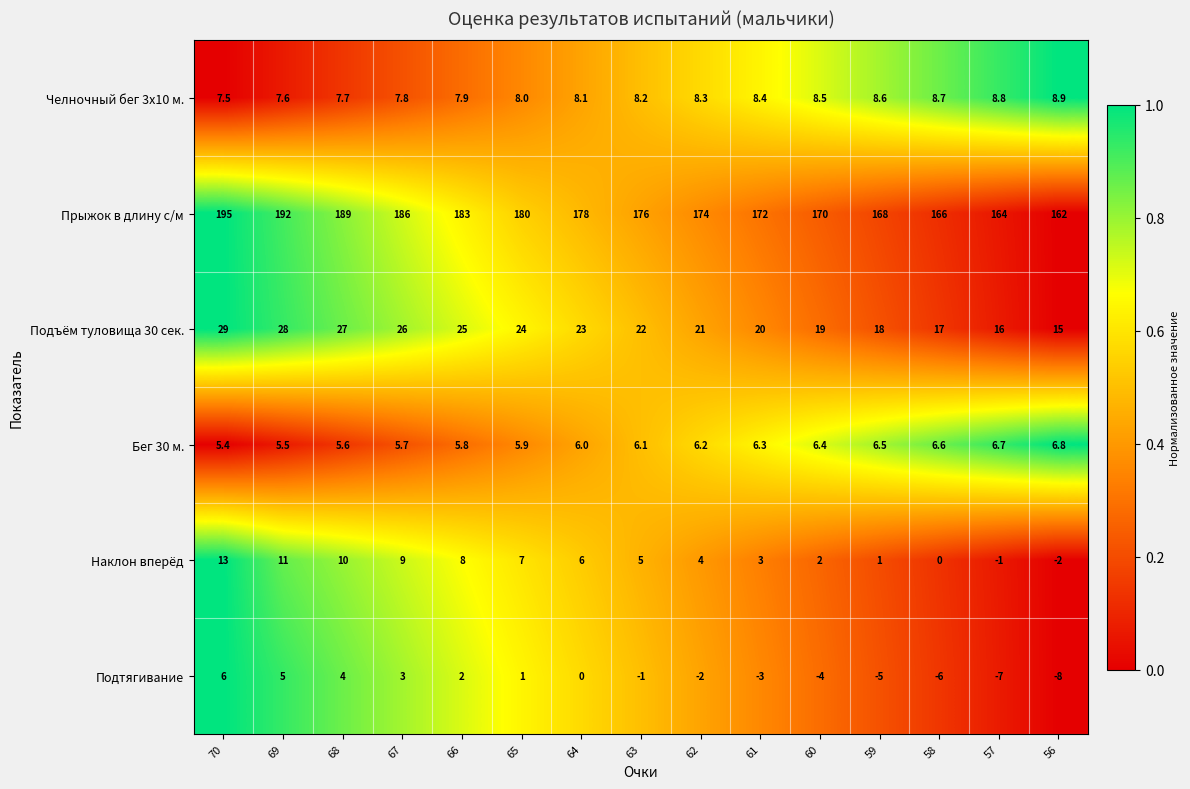

What value does the Бег 30 м. series have at 61?

6.3